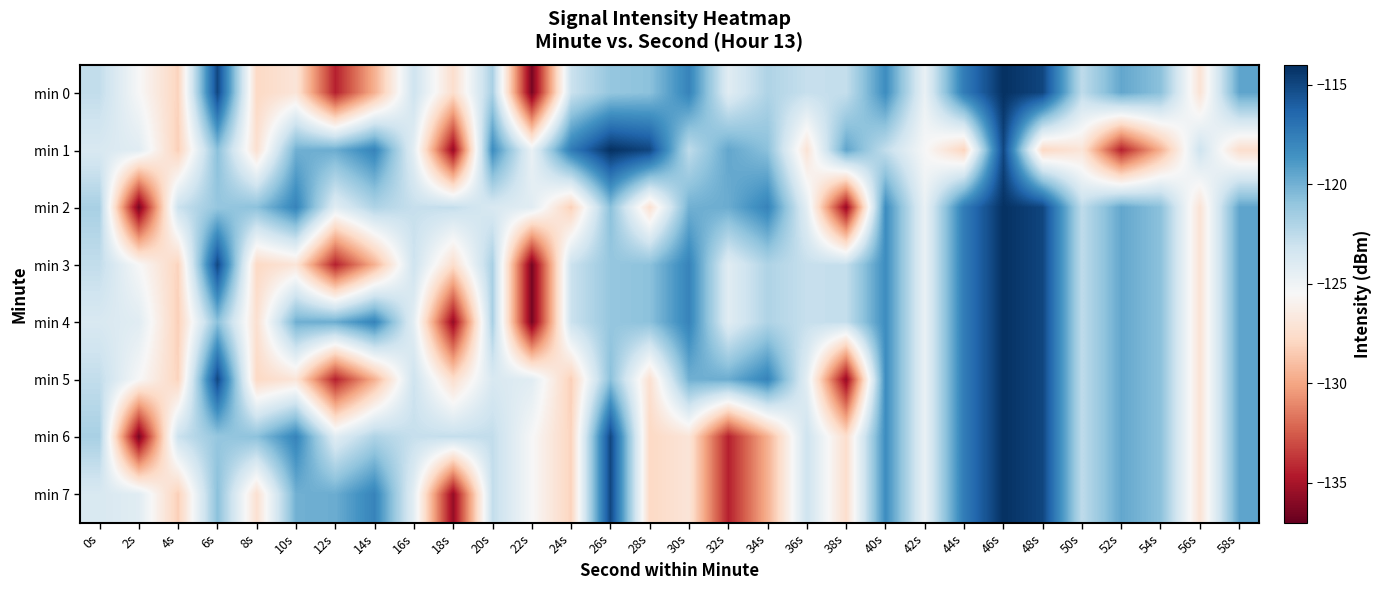

At which category is the sum across all series the highest?

46s